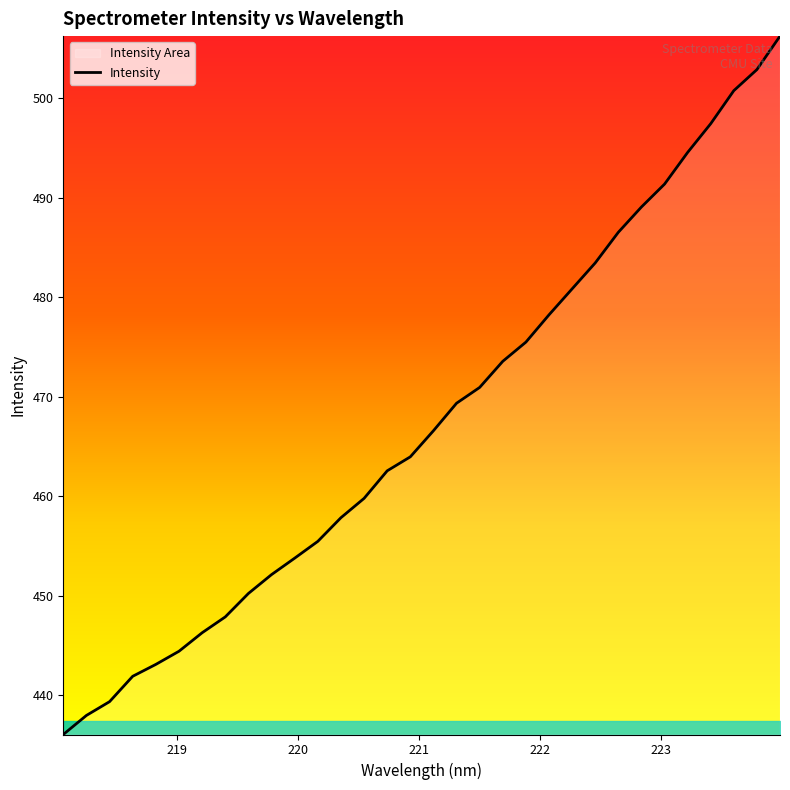

What is the difference between the maximum and minimum values?

70.2